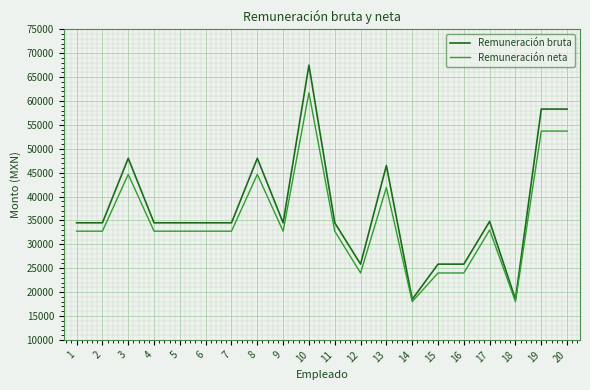

True or false: Remuneración neta has a value of 32744.0 at 1.

True